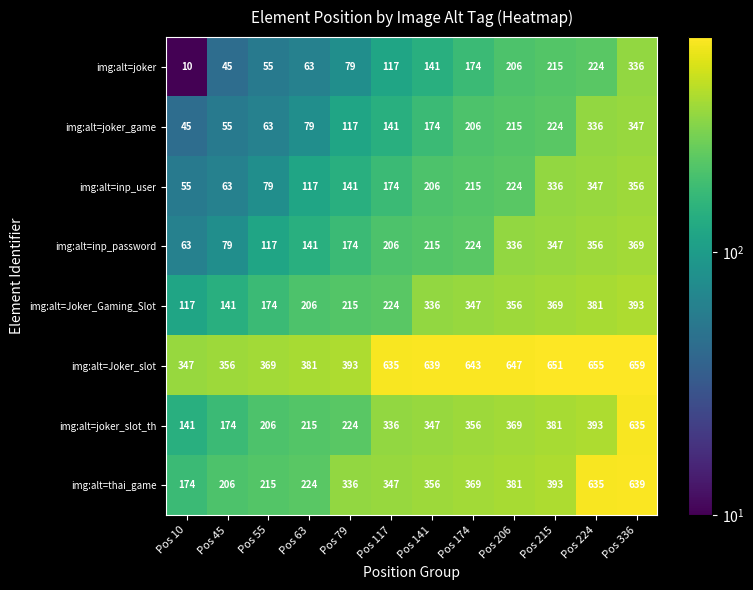

The img:alt=inp_user series shows 206 at Pos 141. True or false?

True